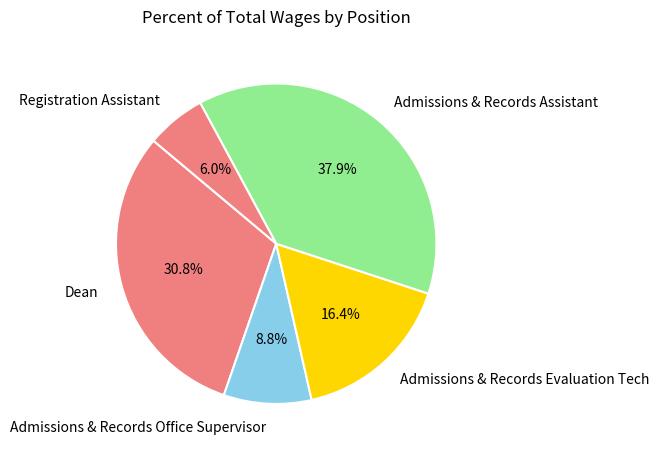

Which has a higher value, Registration Assistant or Admissions & Records Assistant?

Admissions & Records Assistant